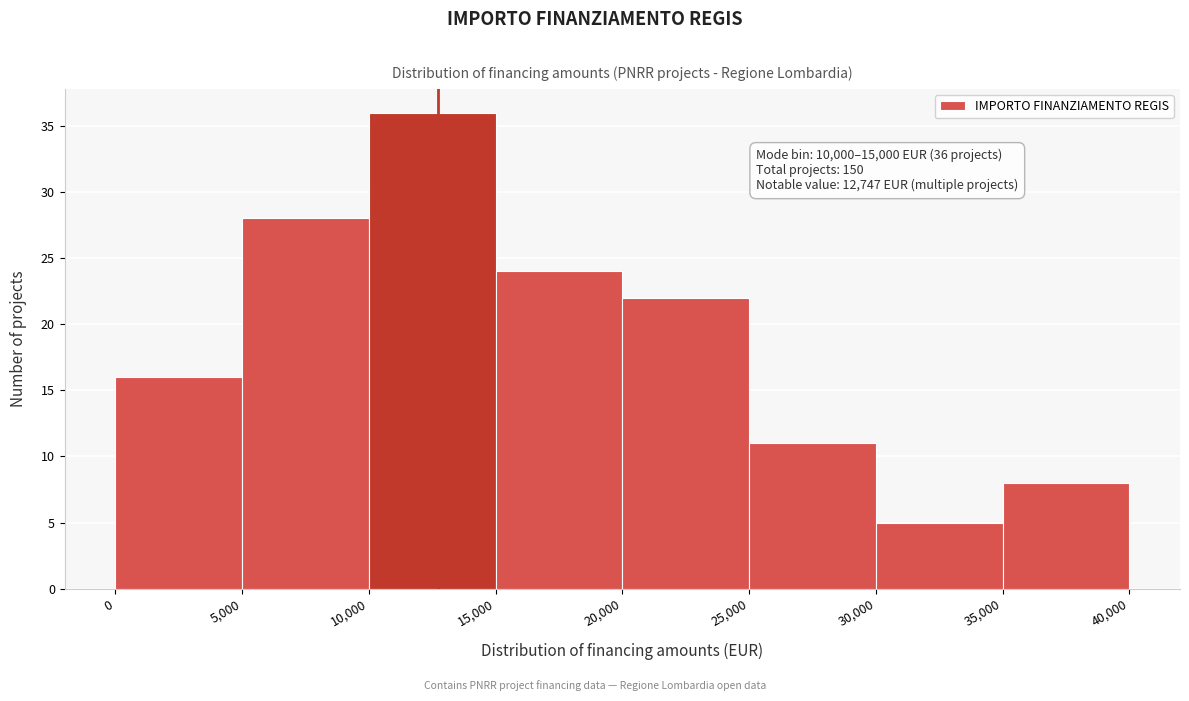

Which range on the x-axis has the tallest bar?

10,000 to 15,000